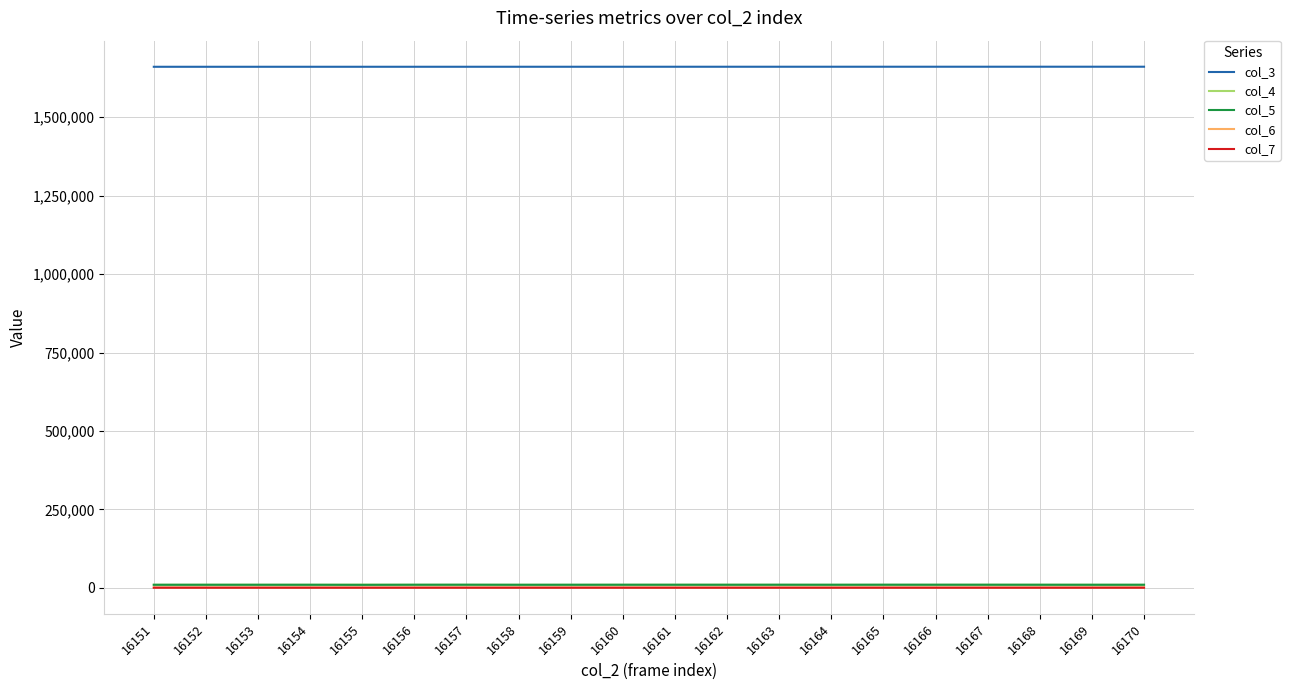

What is the maximum value shown in the chart?

1661201